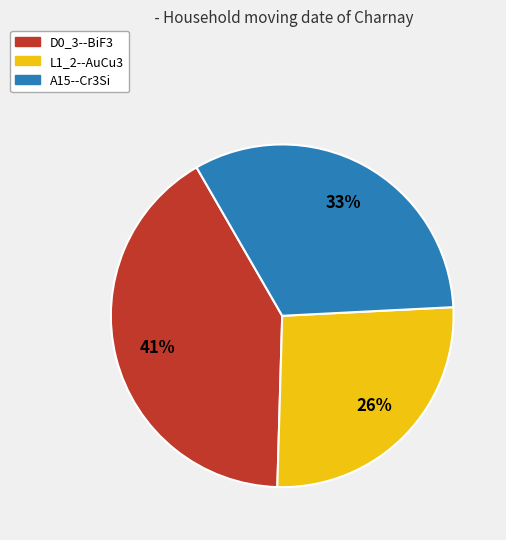

How many segments does this pie chart have?

3